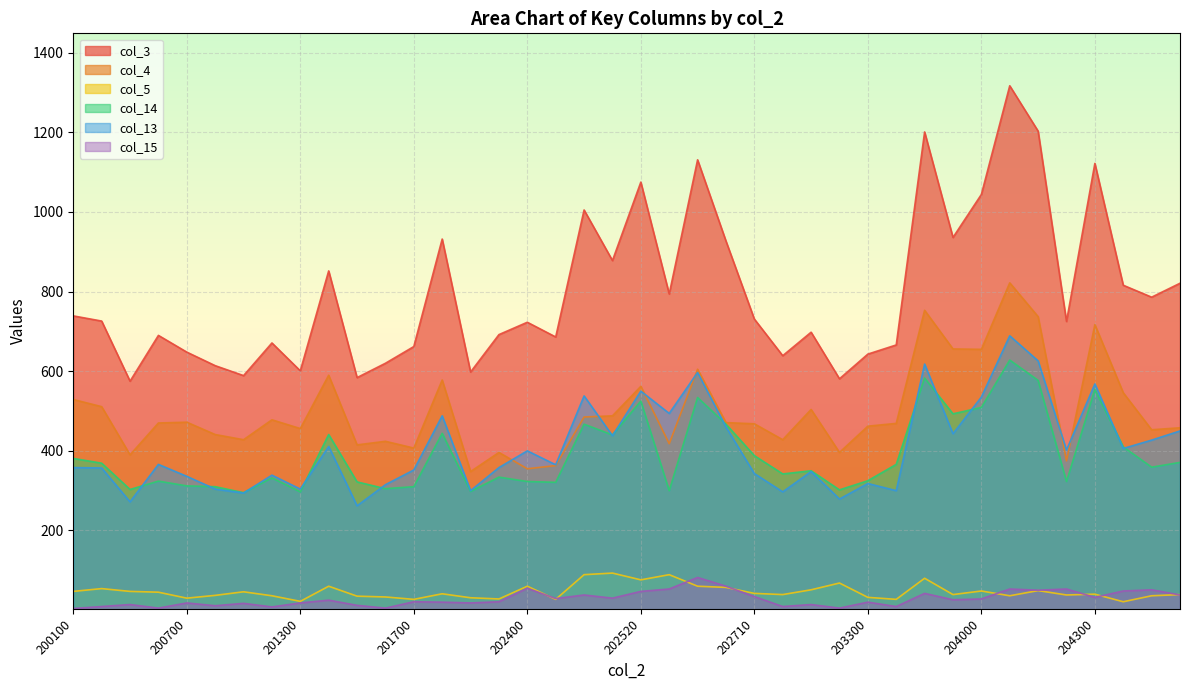

How many lines are shown in the chart?

6